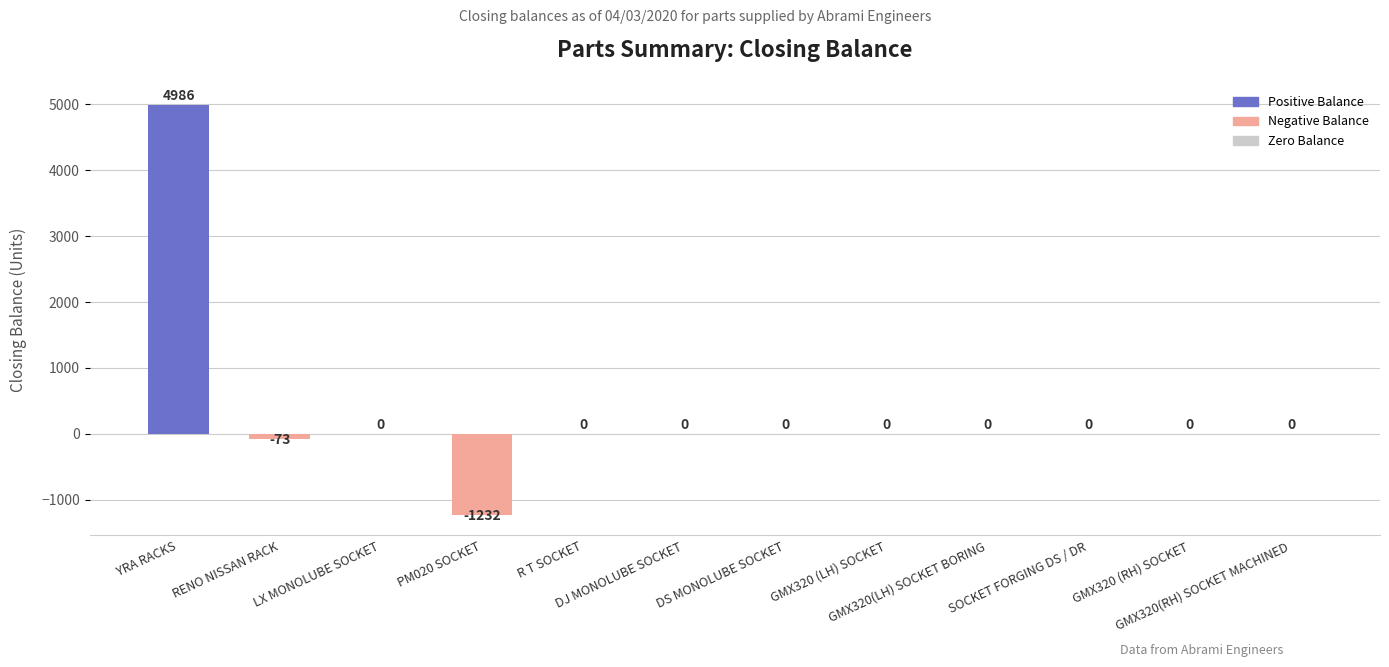

True or false: the data shows 0 at GMX320 (RH) SOCKET.

True